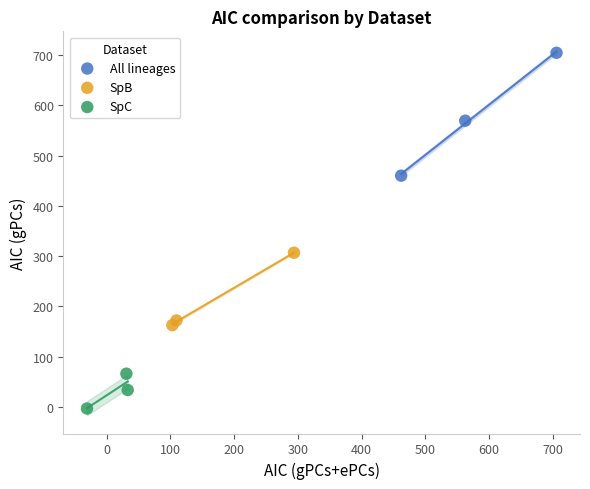

Which series reaches the maximum Y coordinate?

All lineages